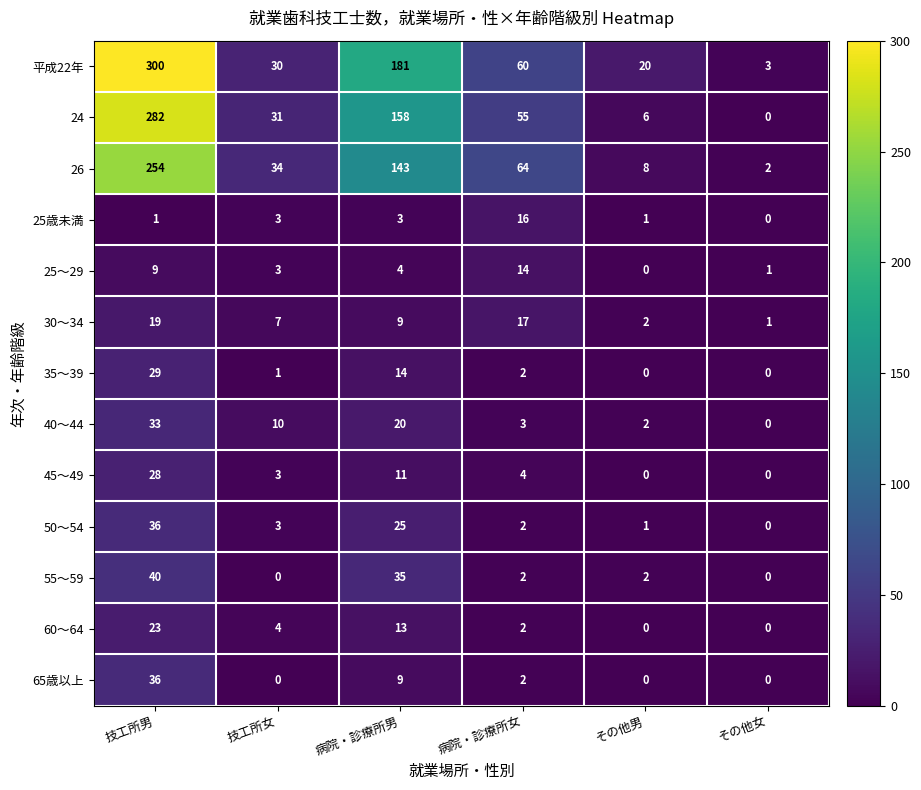

What is the greatest value displayed?

300